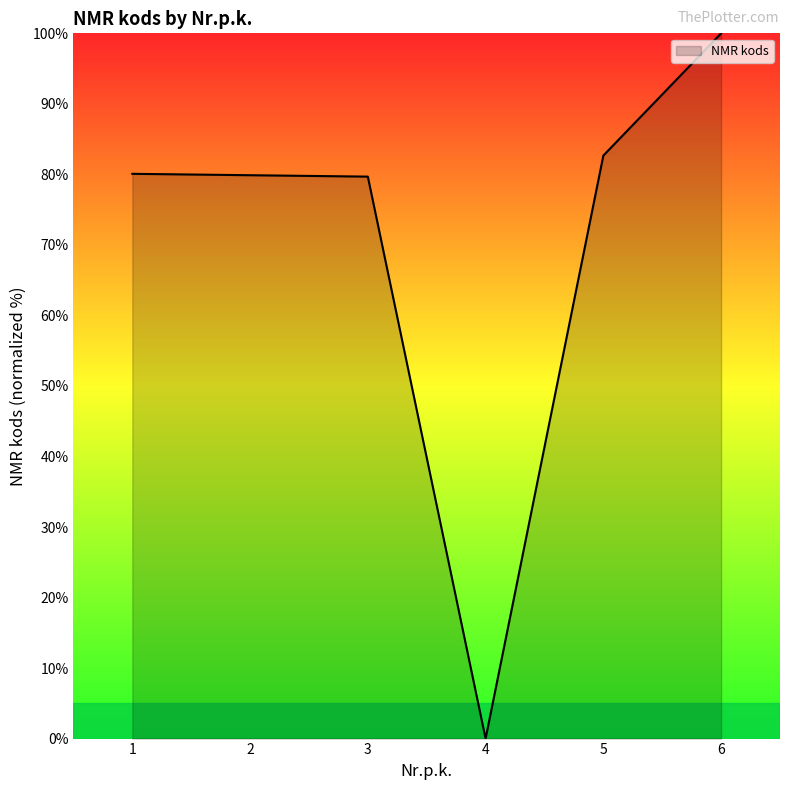

Count the number of categories in the chart.

6